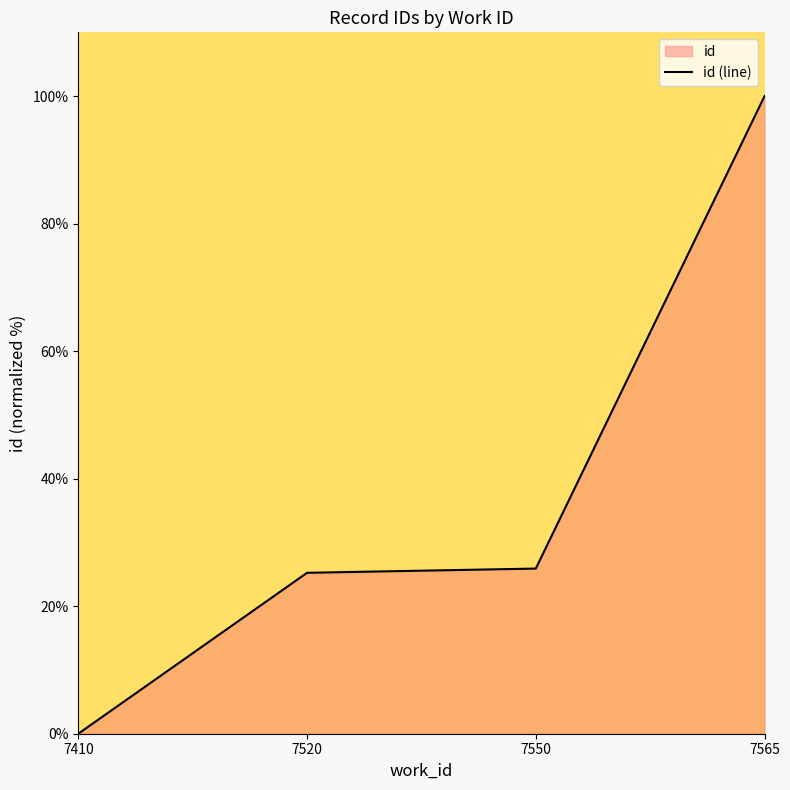

What is the value of the 2nd point from the left?

25.2